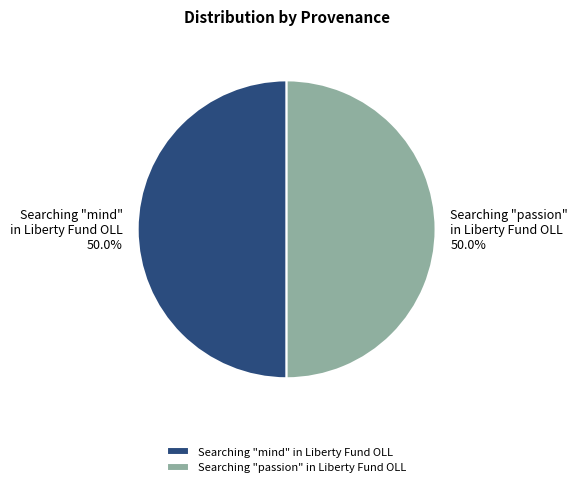

Combined, do Searching "mind" in Liberty Fund OLL and Searching "passion" in Liberty Fund OLL account for over 50%?

Yes